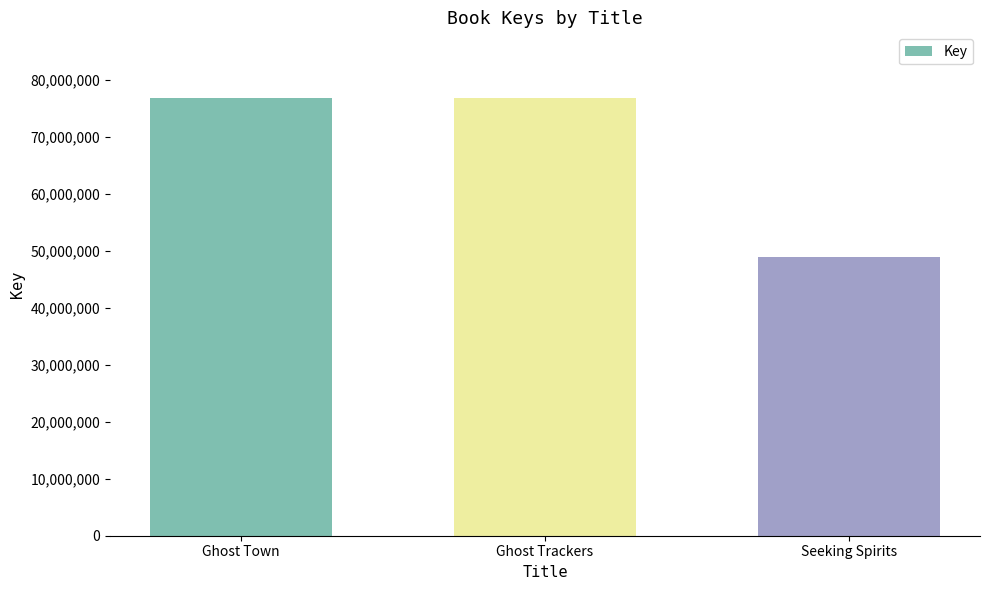

Approximately how many times larger is the value at Ghost Town compared to Seeking Spirits?

1.6